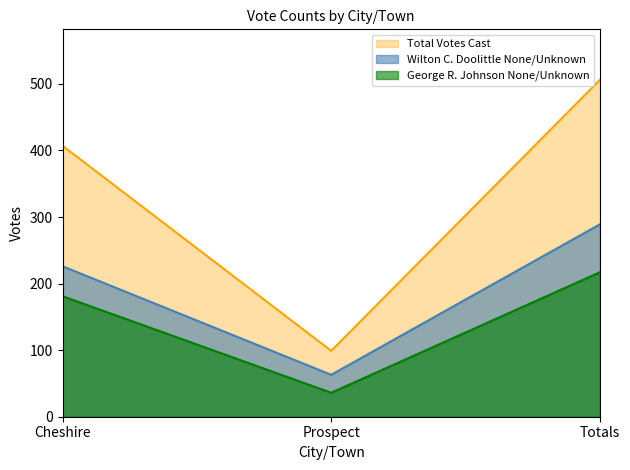

Rank the series by their maximum value, from highest to lowest.

Total Votes Cast, Wilton C. Doolittle None/Unknown, George R. Johnson None/Unknown